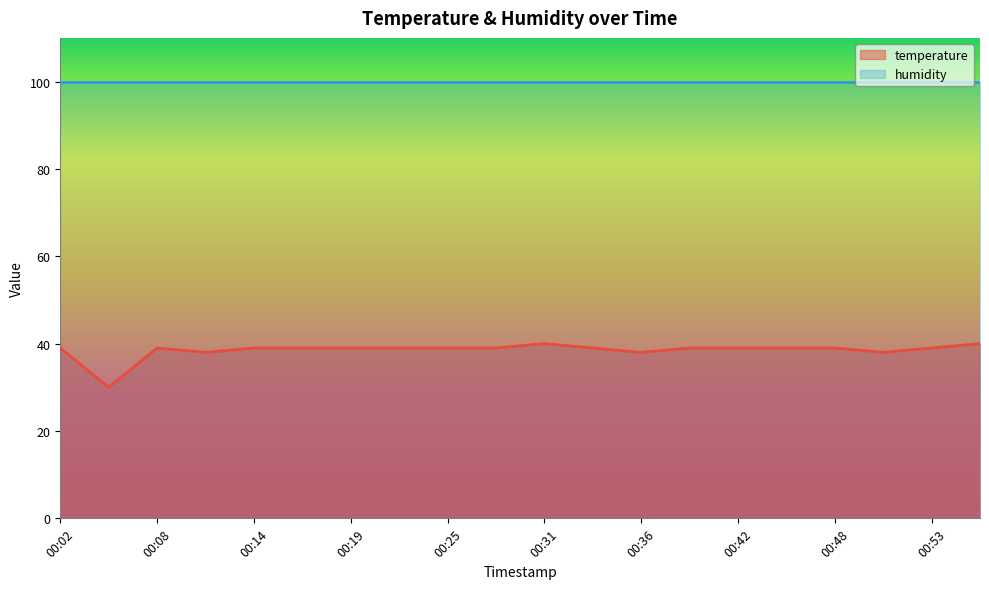

What value does the data have at 00:56?

40.0